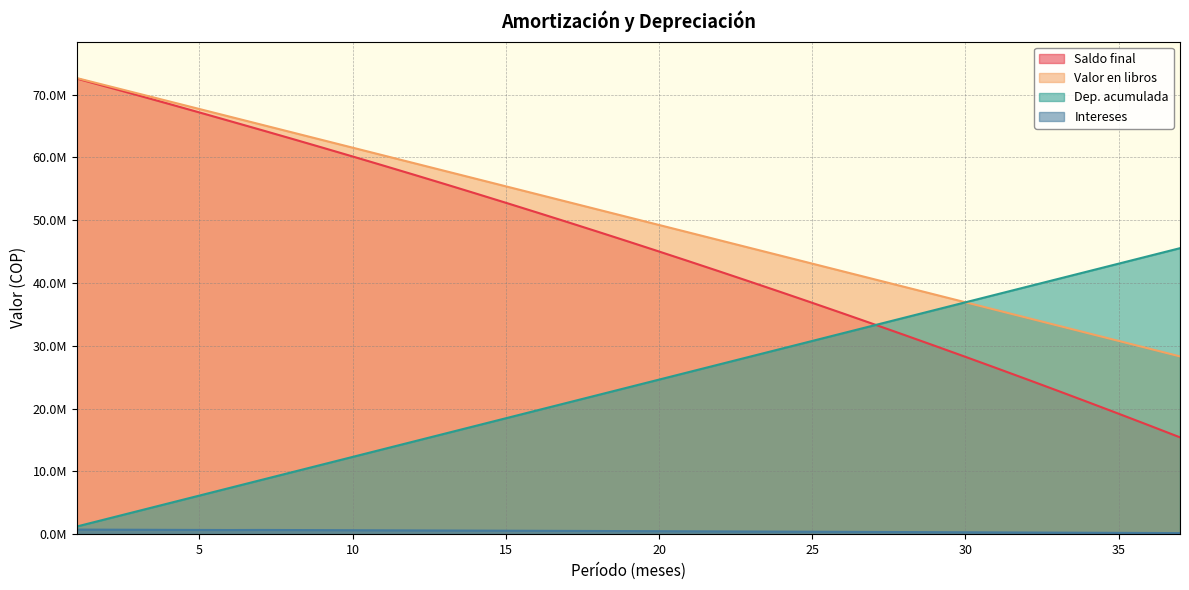

True or false: Valor en libros has a value of 95205941.5 at 4.

False